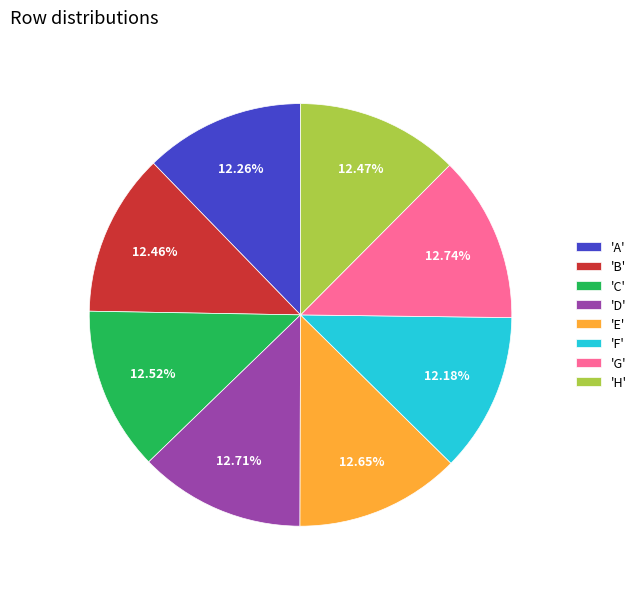

Is there a majority slice in this chart?

No